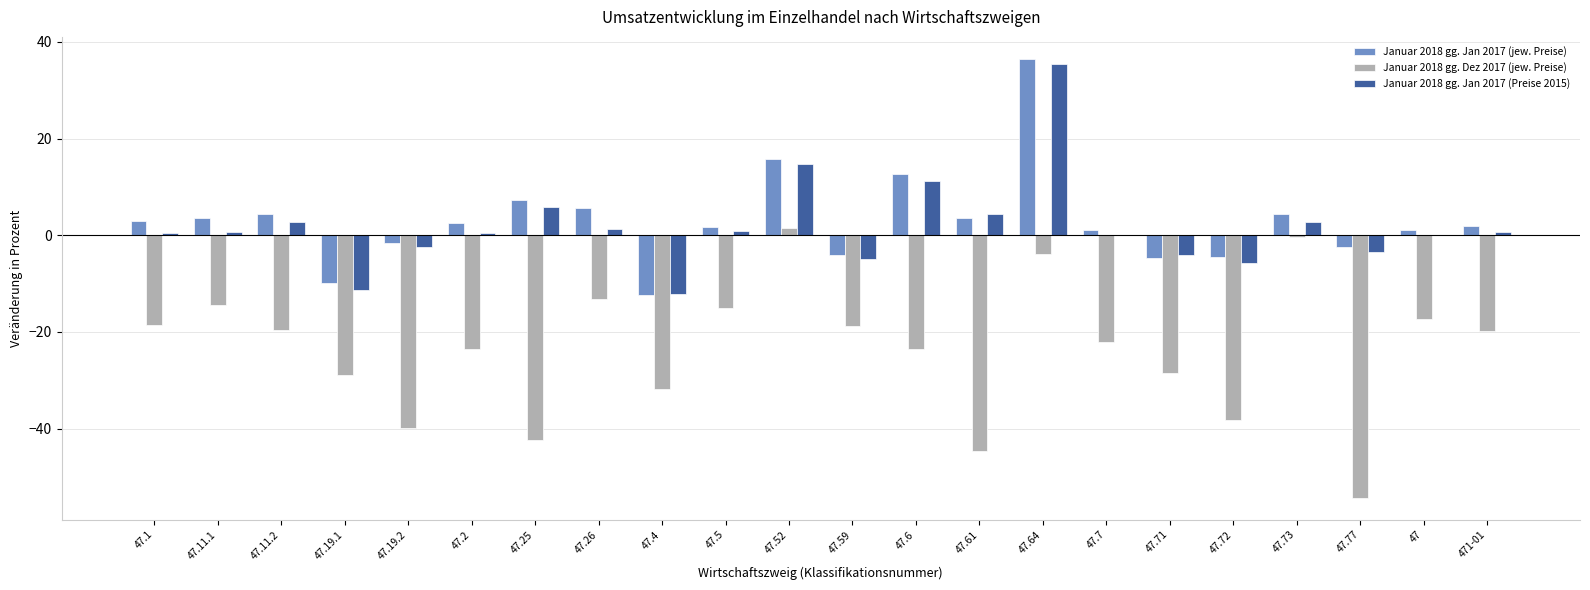

Is it true that Januar 2018 gg. Dez 2017 (jew. Preise) equals -22.0 at 47.72?

False